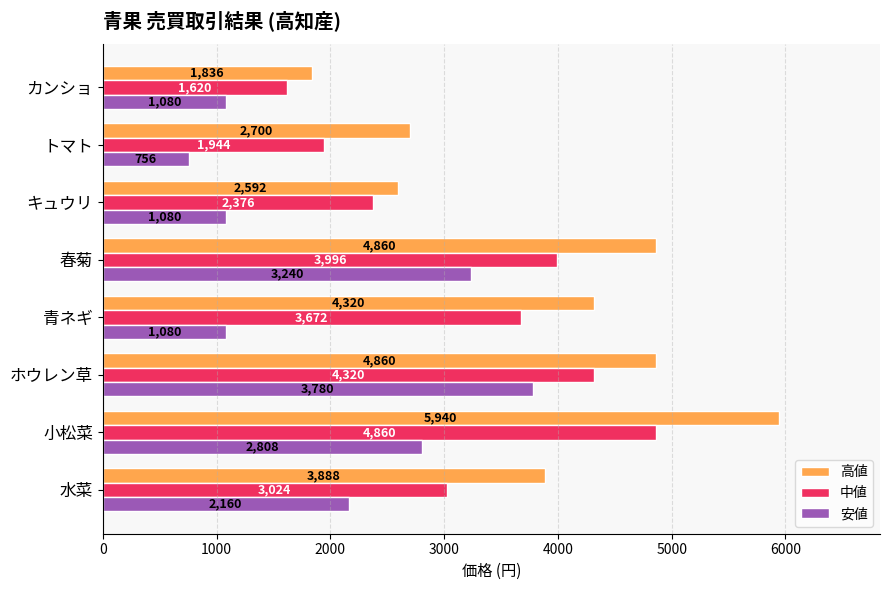

What is the difference between the maximum and minimum values in the 高値 series?

4104